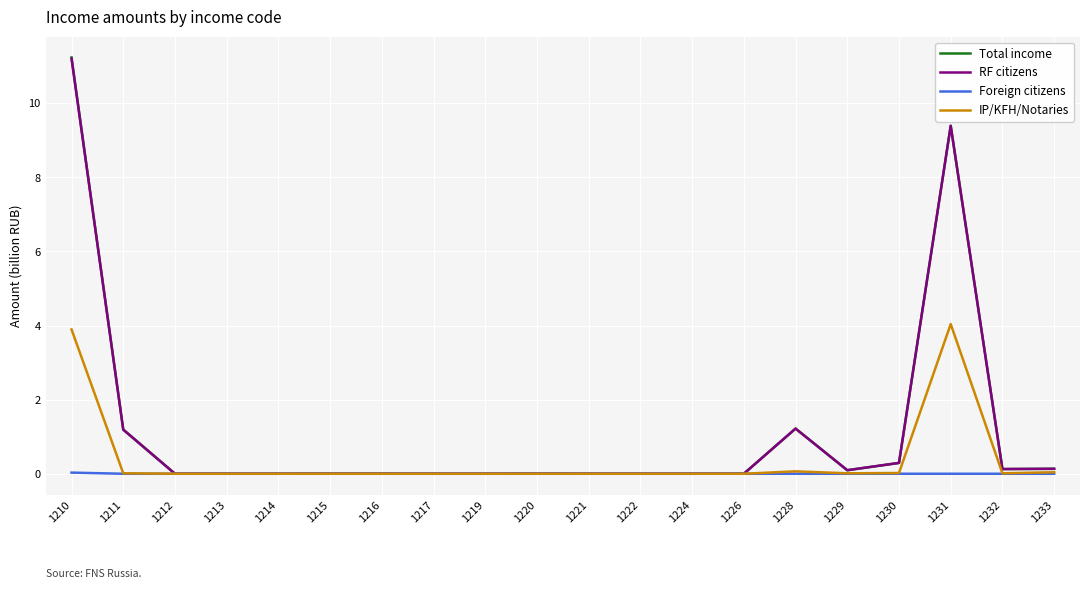

The value of Total income at 1219 is 0.0. True or false?

True